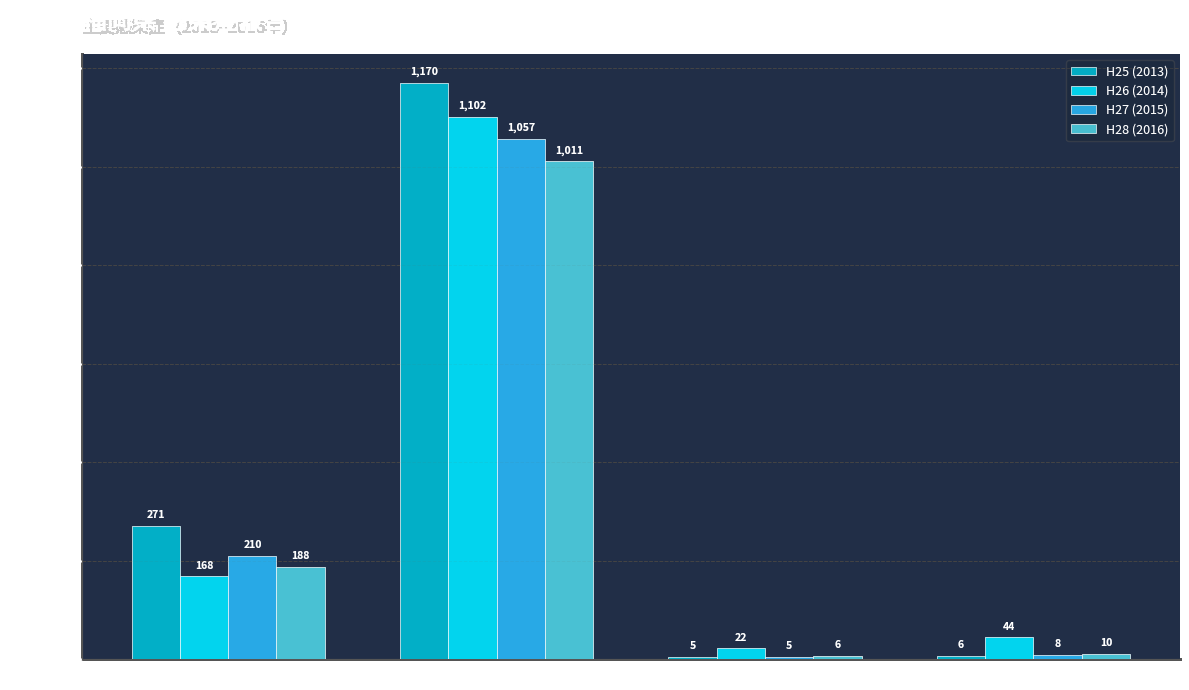

At which label does H25 (2013) reach its minimum?

細菌性赤痢